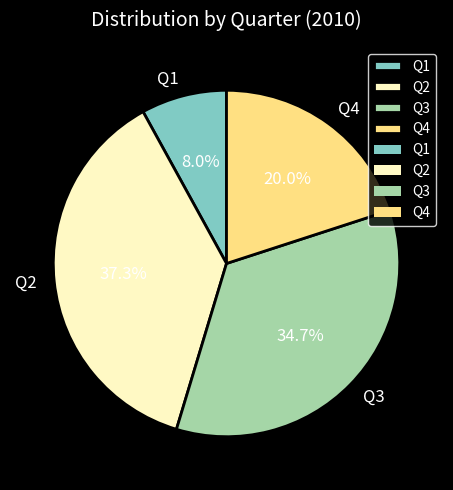

Is there a majority slice in this chart?

No